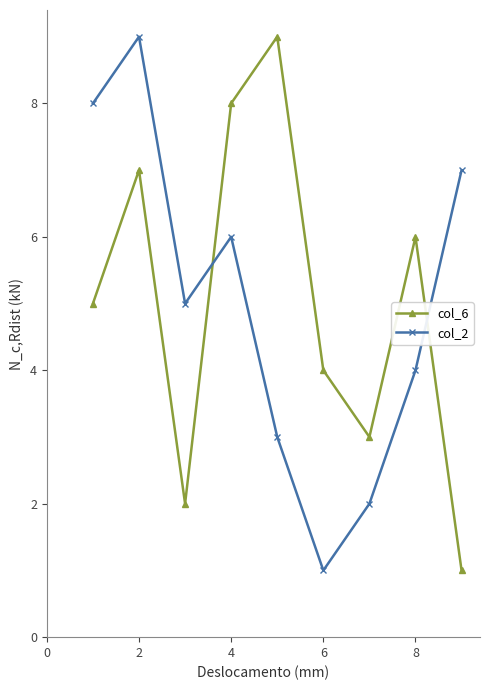

True or false: col_6 and col_2 cross at least once.

True